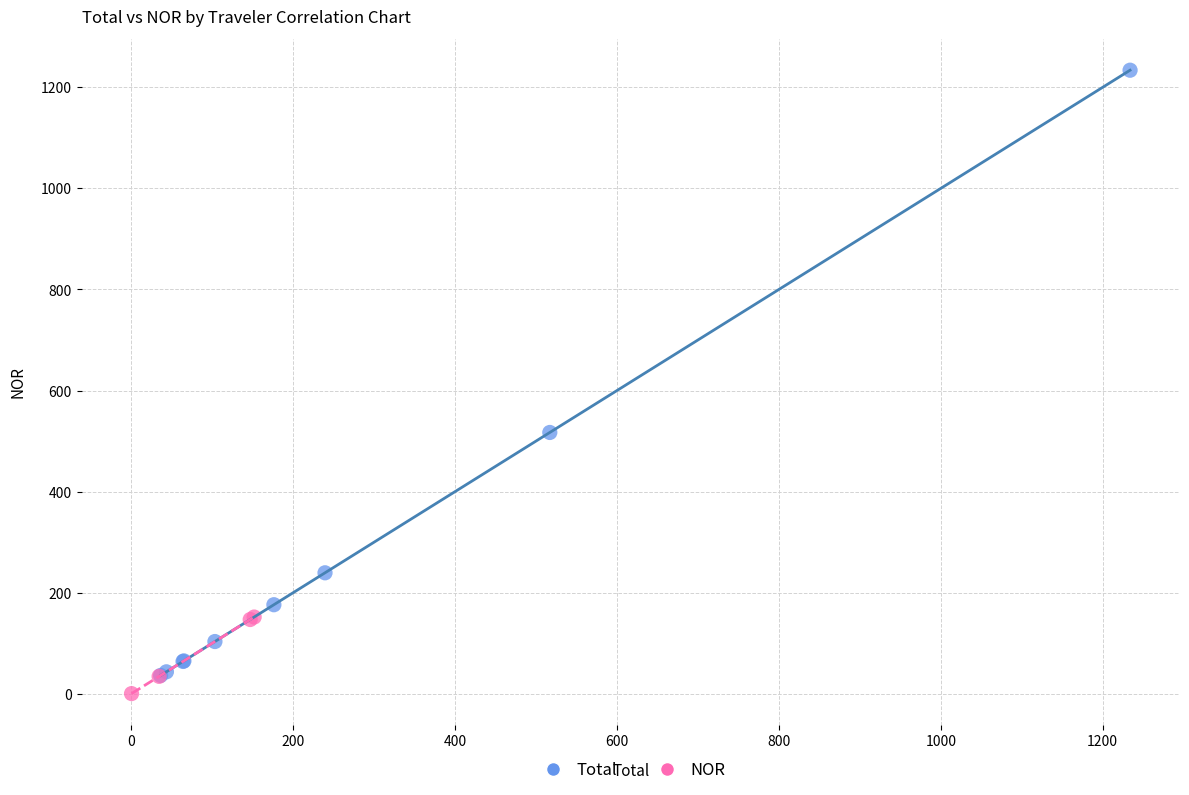

Which series has the widest spread of Y values?

Total